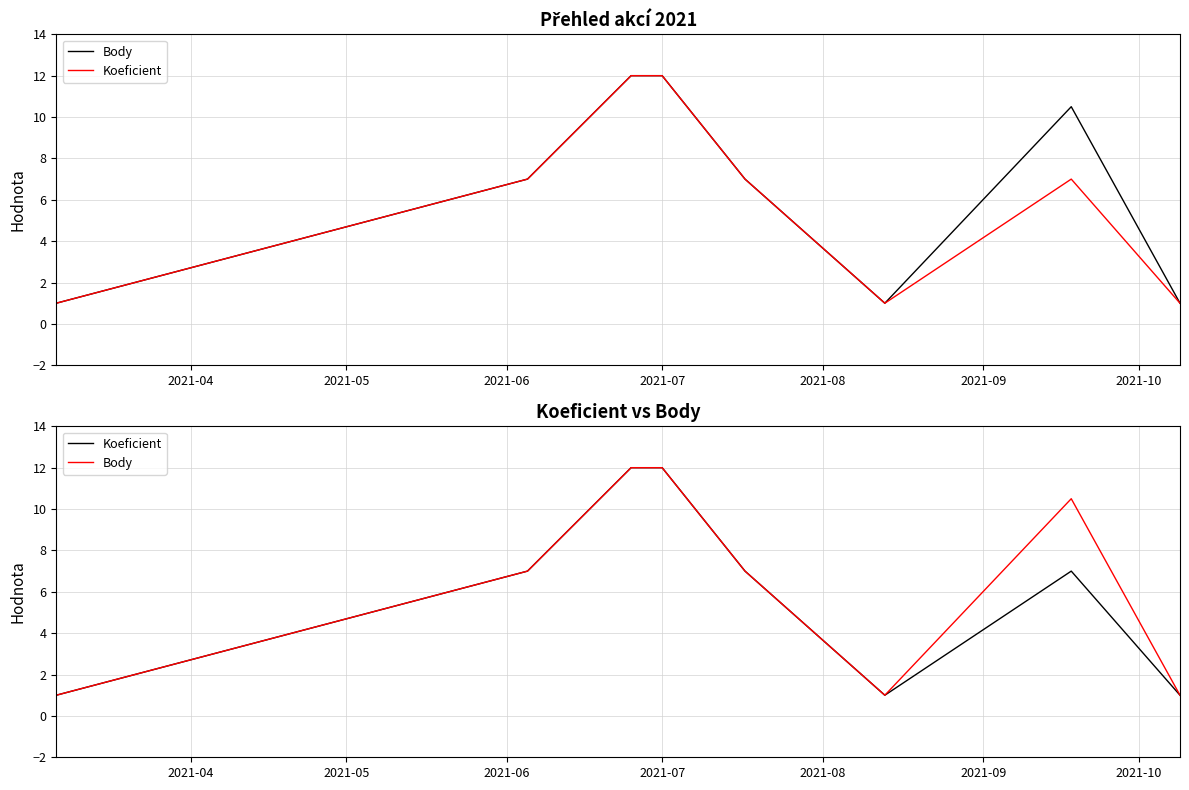

Which category has the highest value in the Koeficient series?

2021-06